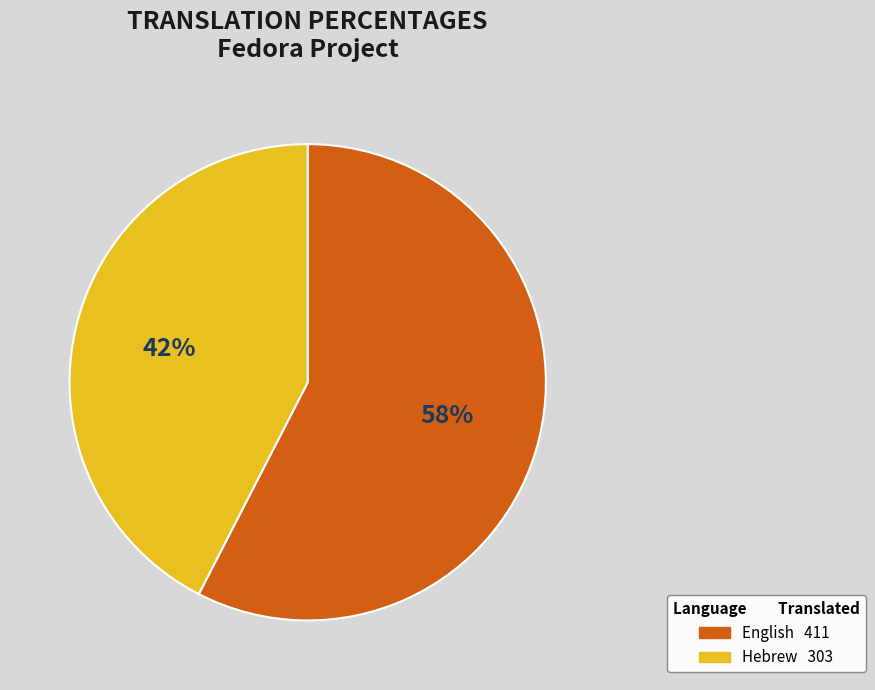

Rank the categories by value from highest to lowest.

English, Hebrew